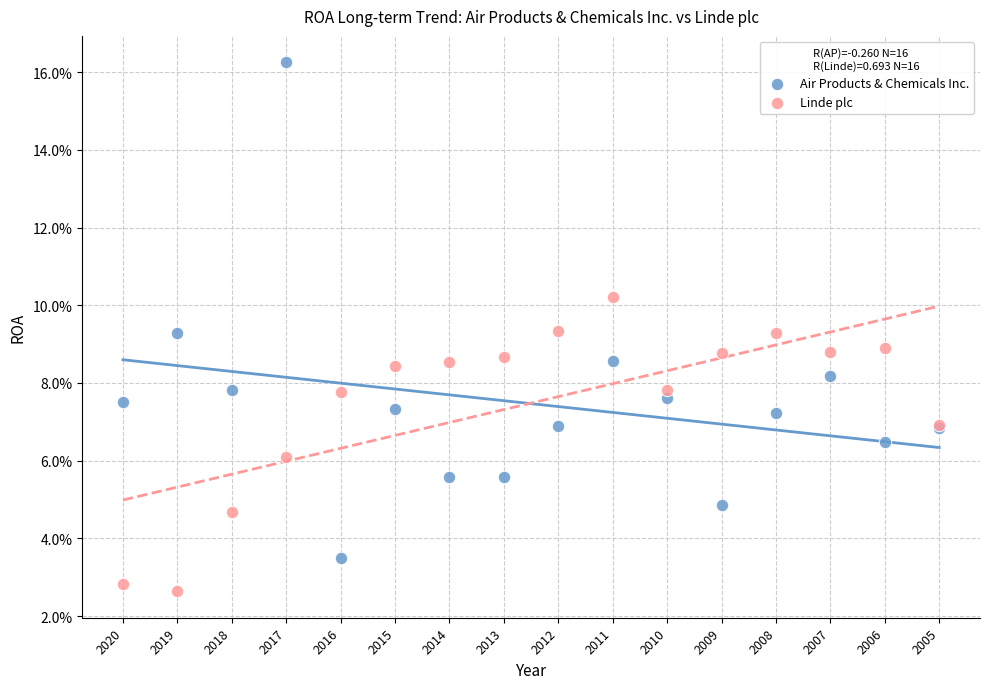

Which series has the largest Y range (max minus min)?

Air Products & Chemicals Inc.